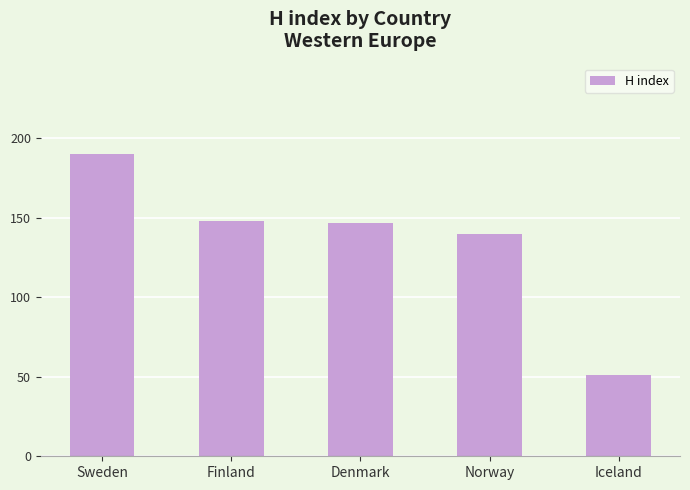

What is the change in value from Denmark to Norway?

-7